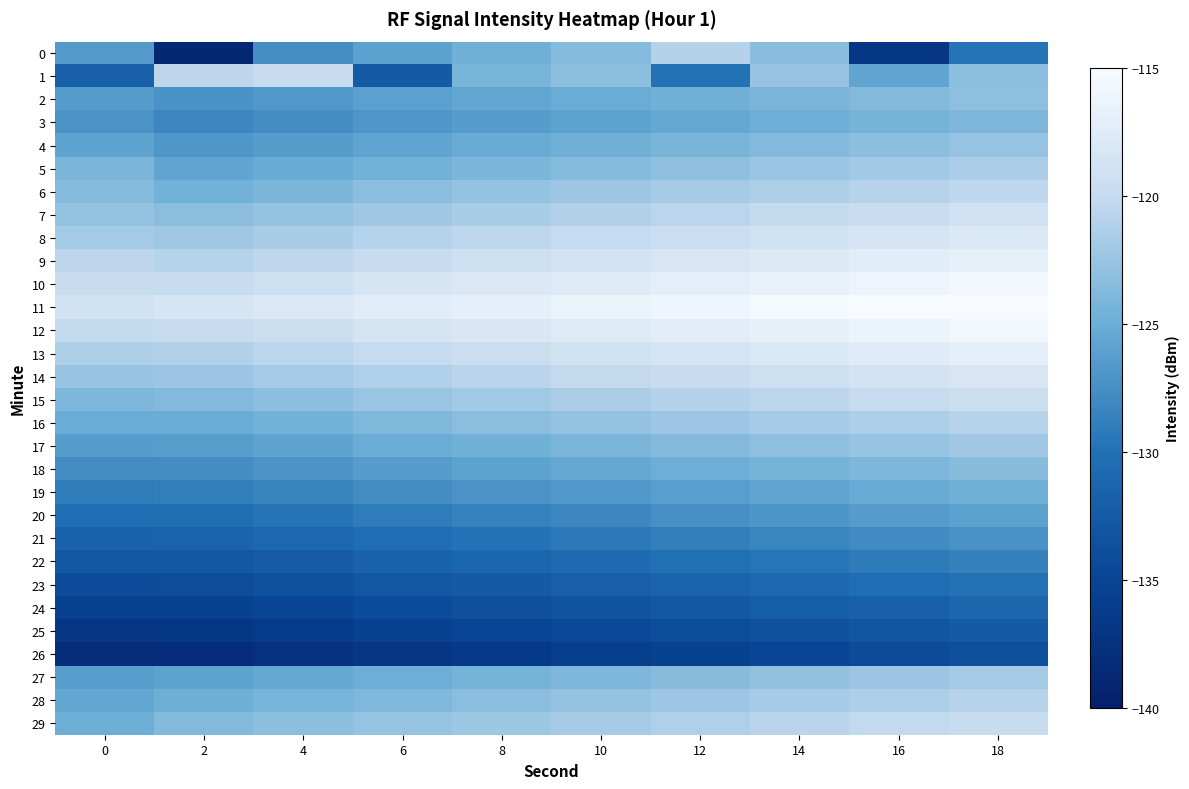

Reading left to right, list all the values displayed in this chart.

0: 0=-126.6	2=-138.7	4=-127.5	6=-126.0	8=-124.7	10=-123.5	12=-121.0	14=-123.4	16=-136.7	18=-129.7
1: 0=-131.8	2=-120.5	4=-119.7	6=-132.5	8=-124.3	10=-123.1	12=-129.9	14=-122.7	16=-125.7	18=-123.2
2: 0=-126.5	2=-127.3	4=-126.8	6=-126.1	8=-125.6	10=-125.1	12=-124.6	14=-124.1	16=-123.6	18=-123.1
3: 0=-127.2	2=-128.1	4=-127.6	6=-126.9	8=-126.4	10=-125.9	12=-125.4	14=-124.9	16=-124.4	18=-123.9
4: 0=-125.8	2=-126.9	4=-126.4	6=-125.7	8=-125.2	10=-124.7	12=-124.2	14=-123.7	16=-123.2	18=-122.7
5: 0=-124.1	2=-125.7	4=-125.2	6=-124.5	8=-124.0	10=-123.5	12=-123.0	14=-122.5	16=-122.0	18=-121.5
6: 0=-123.5	2=-124.5	4=-124.0	6=-123.3	8=-122.8	10=-122.3	12=-121.8	14=-121.3	16=-120.8	18=-120.3
7: 0=-122.8	2=-123.3	4=-122.8	6=-122.1	8=-121.6	10=-121.1	12=-120.6	14=-120.1	16=-119.6	18=-119.1
8: 0=-121.9	2=-122.1	4=-121.6	6=-120.9	8=-120.4	10=-119.9	12=-119.4	14=-118.9	16=-118.4	18=-117.9
9: 0=-120.5	2=-120.9	4=-120.4	6=-119.7	8=-119.2	10=-118.7	12=-118.2	14=-117.7	16=-117.2	18=-116.7
10: 0=-119.8	2=-119.7	4=-119.2	6=-118.5	8=-118.0	10=-117.5	12=-117.0	14=-116.5	16=-116.0	18=-115.5
11: 0=-118.9	2=-118.5	4=-118.0	6=-117.3	8=-116.8	10=-116.3	12=-115.8	14=-115.3	16=-114.8	18=-114.3
12: 0=-120.1	2=-119.8	4=-119.3	6=-118.6	8=-118.1	10=-117.6	12=-117.1	14=-116.6	16=-116.1	18=-115.6
13: 0=-121.3	2=-121.1	4=-120.6	6=-119.9	8=-119.4	10=-118.9	12=-118.4	14=-117.9	16=-117.4	18=-116.9
14: 0=-122.6	2=-122.4	4=-121.9	6=-121.2	8=-120.7	10=-120.2	12=-119.7	14=-119.2	16=-118.7	18=-118.2
15: 0=-123.9	2=-123.7	4=-123.2	6=-122.5	8=-122.0	10=-121.5	12=-121.0	14=-120.5	16=-120.0	18=-119.5
16: 0=-125.1	2=-125.0	4=-124.5	6=-123.8	8=-123.3	10=-122.8	12=-122.3	14=-121.8	16=-121.3	18=-120.8
17: 0=-126.4	2=-126.3	4=-125.8	6=-125.1	8=-124.6	10=-124.1	12=-123.6	14=-123.1	16=-122.6	18=-122.1
18: 0=-127.7	2=-127.6	4=-127.1	6=-126.4	8=-125.9	10=-125.4	12=-124.9	14=-124.4	16=-123.9	18=-123.4
19: 0=-129.0	2=-128.9	4=-128.4	6=-127.7	8=-127.2	10=-126.7	12=-126.2	14=-125.7	16=-125.2	18=-124.7
20: 0=-130.3	2=-130.2	4=-129.7	6=-129.0	8=-128.5	10=-128.0	12=-127.5	14=-127.0	16=-126.5	18=-126.0
21: 0=-131.6	2=-131.5	4=-131.0	6=-130.3	8=-129.8	10=-129.3	12=-128.8	14=-128.3	16=-127.8	18=-127.3
22: 0=-132.9	2=-132.8	4=-132.3	6=-131.6	8=-131.1	10=-130.6	12=-130.1	14=-129.6	16=-129.1	18=-128.6
23: 0=-134.2	2=-134.1	4=-133.6	6=-132.9	8=-132.4	10=-131.9	12=-131.4	14=-130.9	16=-130.4	18=-129.9
24: 0=-135.5	2=-135.4	4=-134.9	6=-134.2	8=-133.7	10=-133.2	12=-132.7	14=-132.2	16=-131.7	18=-131.2
25: 0=-136.8	2=-136.7	4=-136.2	6=-135.5	8=-135.0	10=-134.5	12=-134.0	14=-133.5	16=-133.0	18=-132.5
26: 0=-138.1	2=-138.0	4=-137.5	6=-136.8	8=-136.3	10=-135.8	12=-135.3	14=-134.8	16=-134.3	18=-133.8
27: 0=-126.3	2=-125.9	4=-125.4	6=-124.9	8=-124.4	10=-123.9	12=-123.4	14=-122.9	16=-122.4	18=-121.9
28: 0=-125.6	2=-124.8	4=-124.3	6=-123.8	8=-123.3	10=-122.8	12=-122.3	14=-121.8	16=-121.3	18=-120.8
29: 0=-124.9	2=-123.7	4=-123.2	6=-122.7	8=-122.2	10=-121.7	12=-121.2	14=-120.7	16=-120.2	18=-119.7